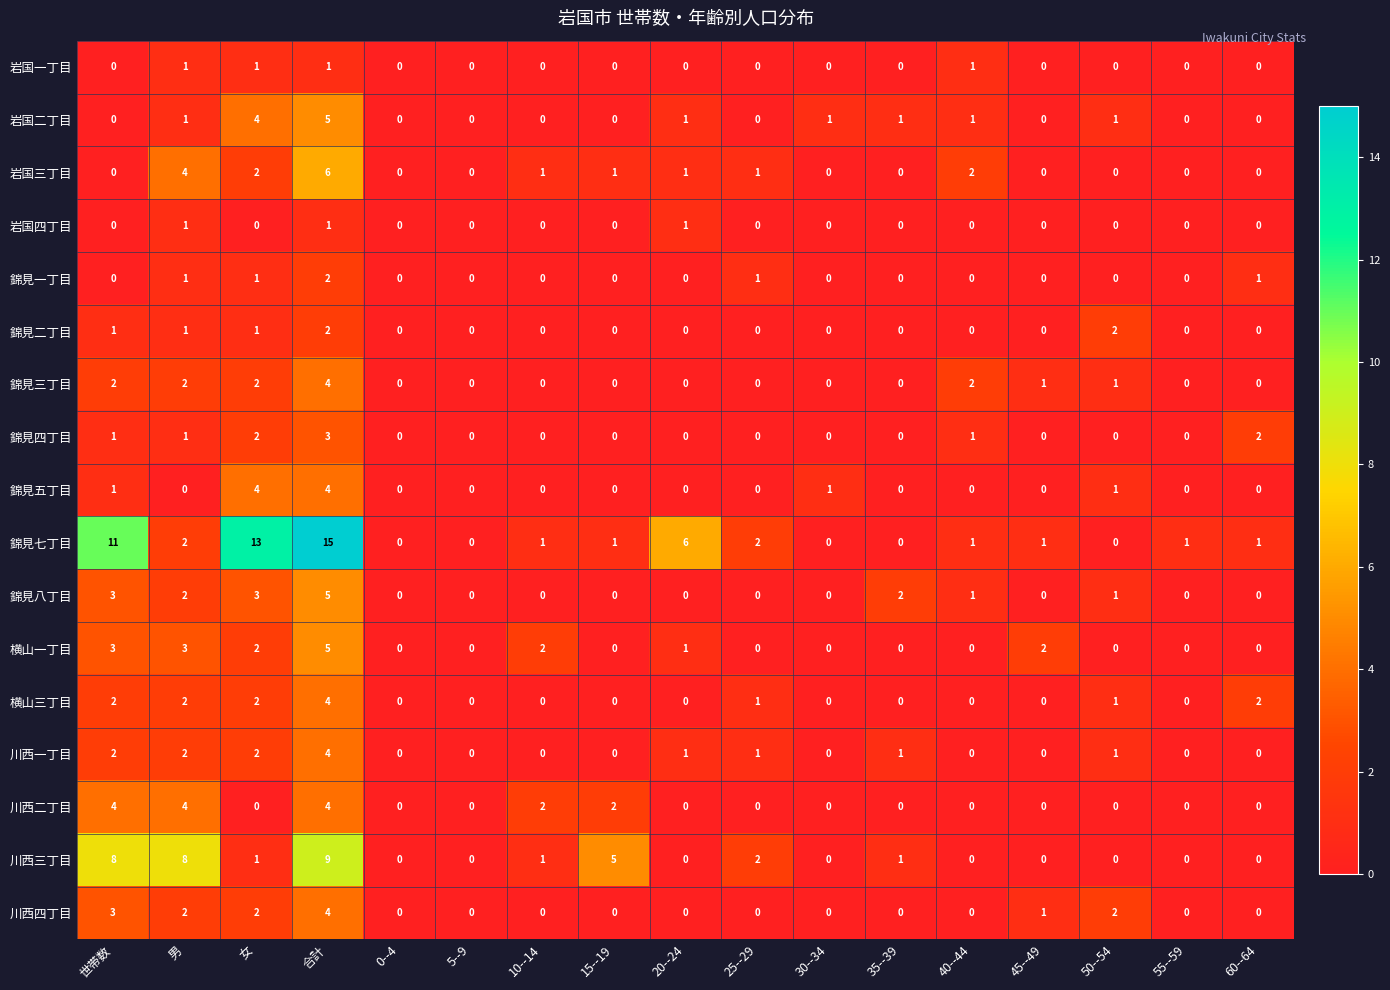

What is the difference between the highest and lowest values at 世帯数?

11